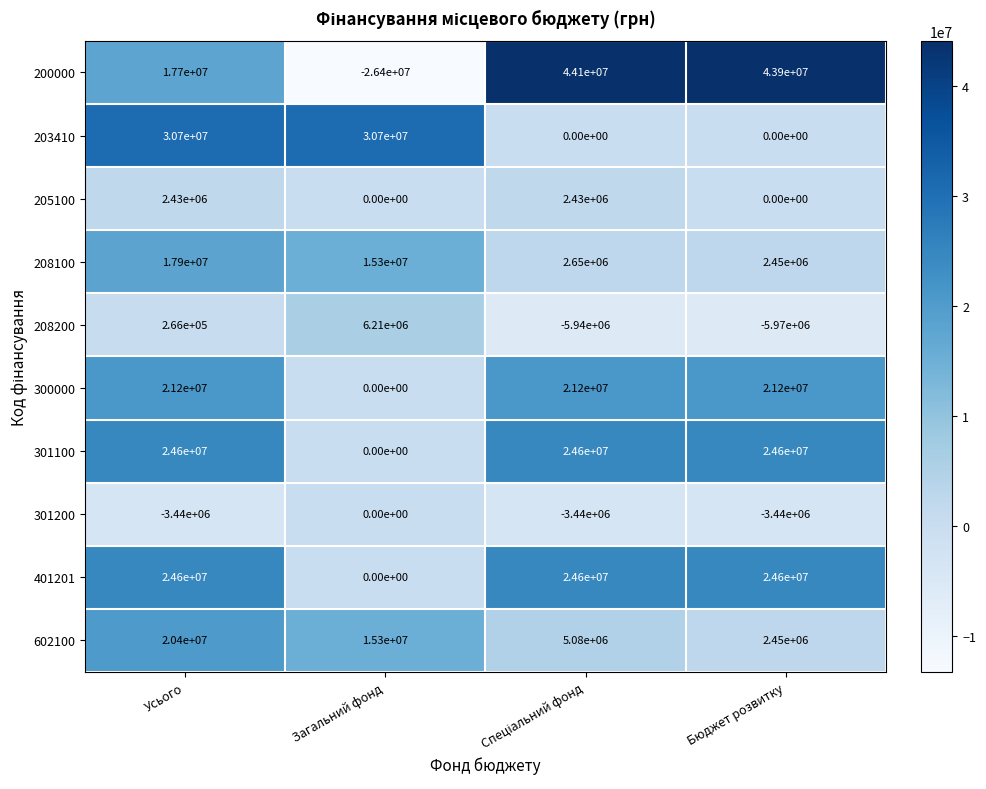

Which series has the largest total across all categories?

200000